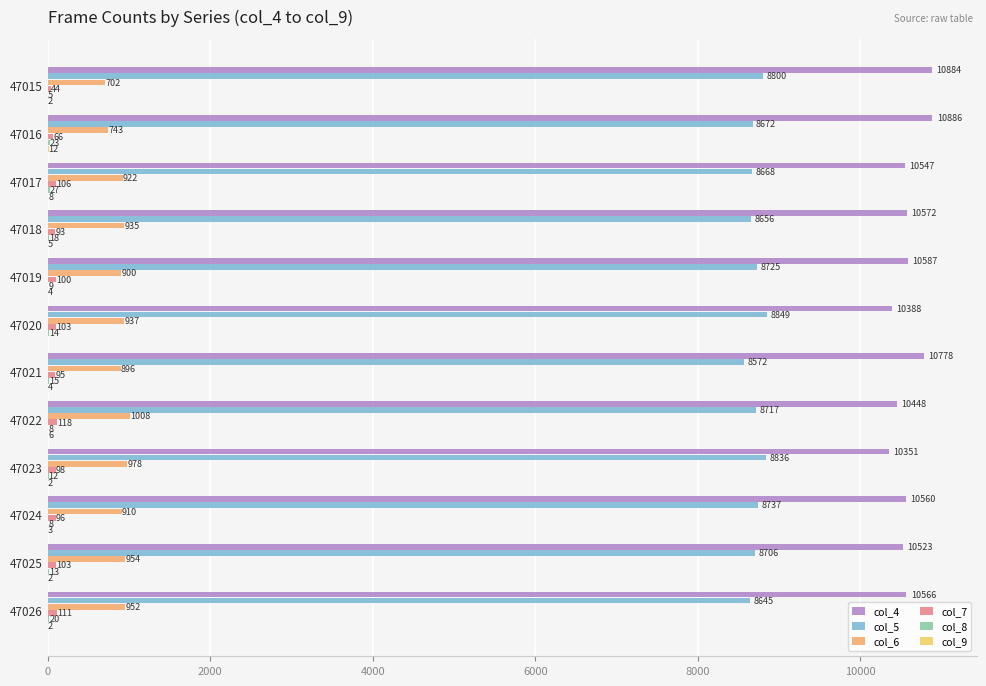

At which label does col_4 reach its peak?

47016